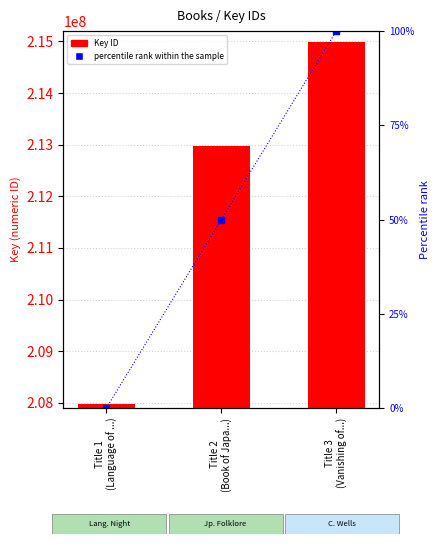

How many series are shown in this chart?

2